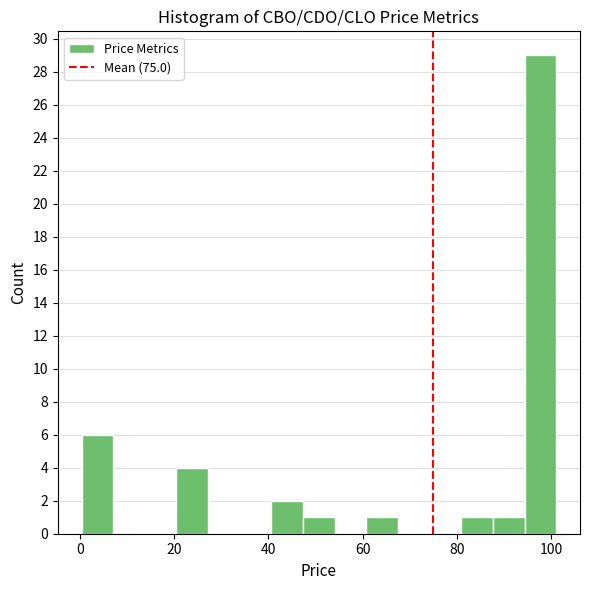

Around what value on the x-axis is the tallest bar? Give the approximate position of its centre, as read against the axis.

98